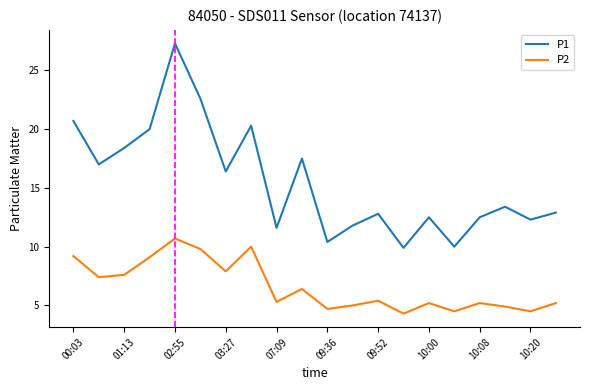

Rank the series by their maximum value, from lowest to highest.

P2, P1